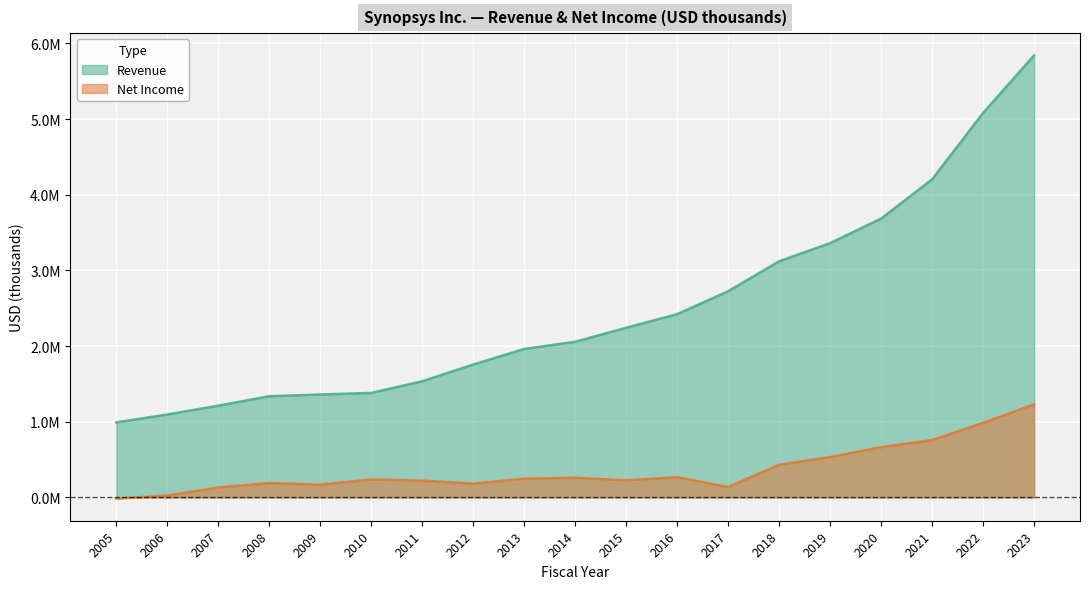

Which series has the widest spread of values?

Revenue